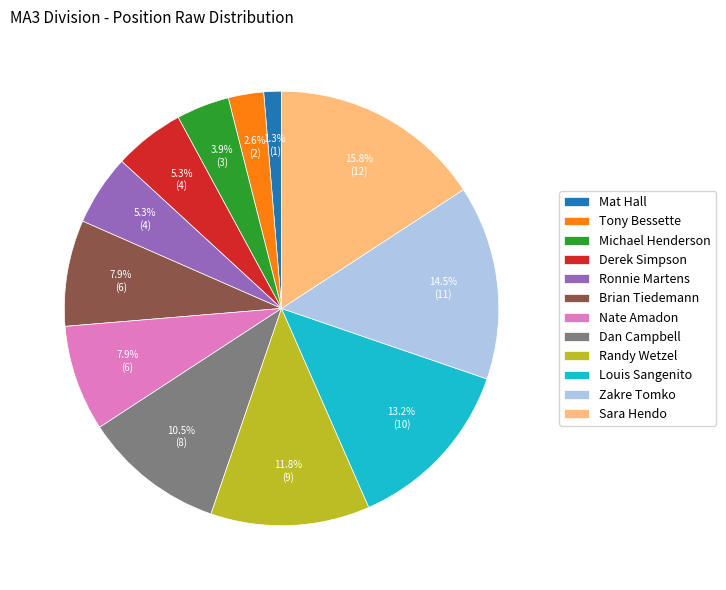

Is it true that Mat Hall is 11% of the pie?

False